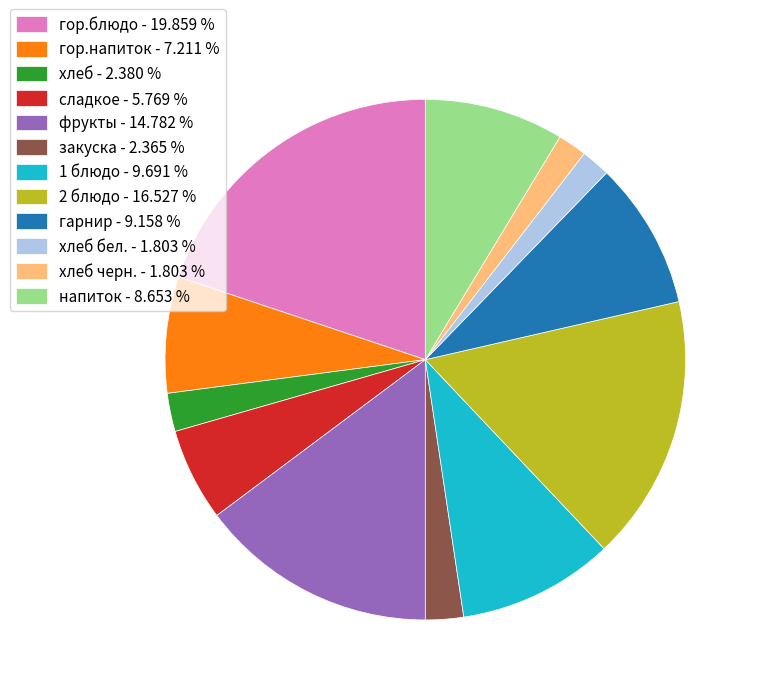

Which has a higher value, фрукты - 14.782 % or напиток - 8.653 %?

фрукты - 14.782 %